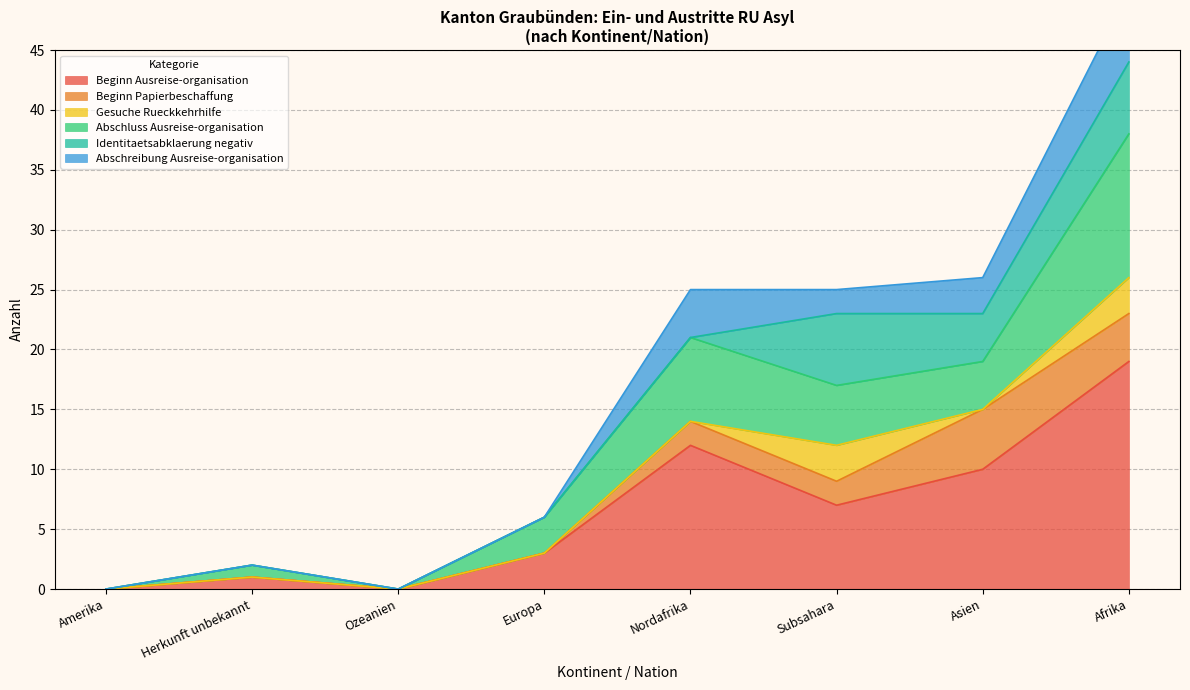

True or false: Beginn Papierbeschaffung and Gesuche Rueckkehrhilfe intersect in this chart.

False